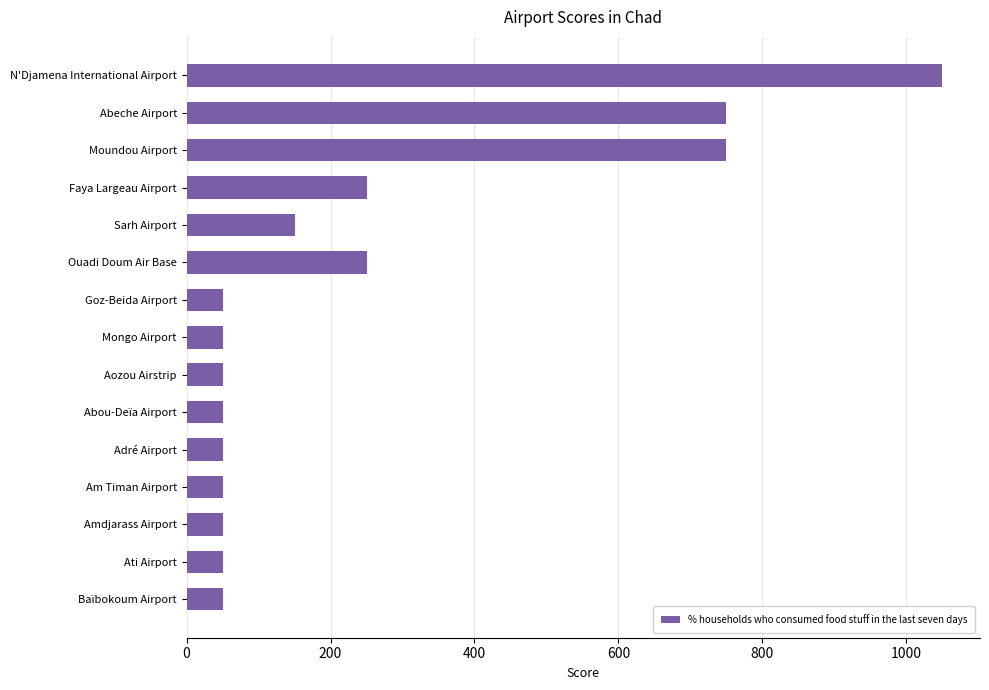

Is it true that the value at Sarh Airport is 150?

True